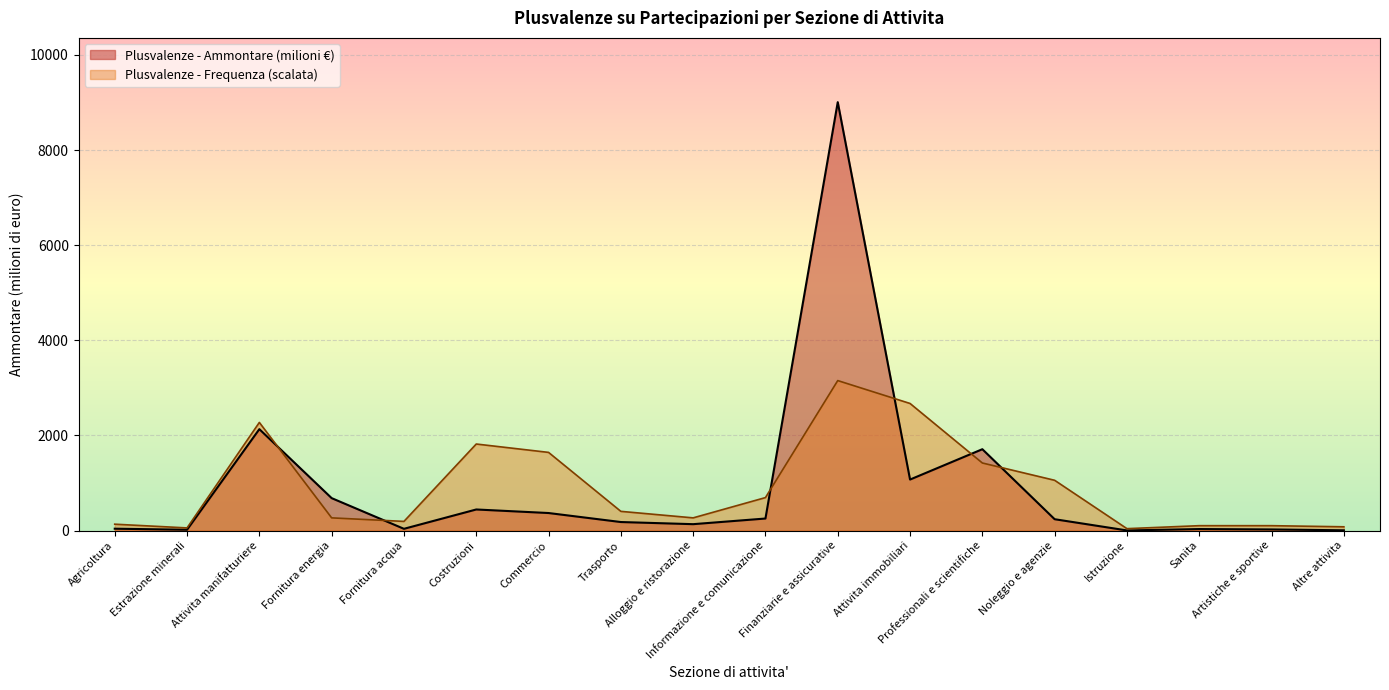

How many categories are shown in the chart?

18